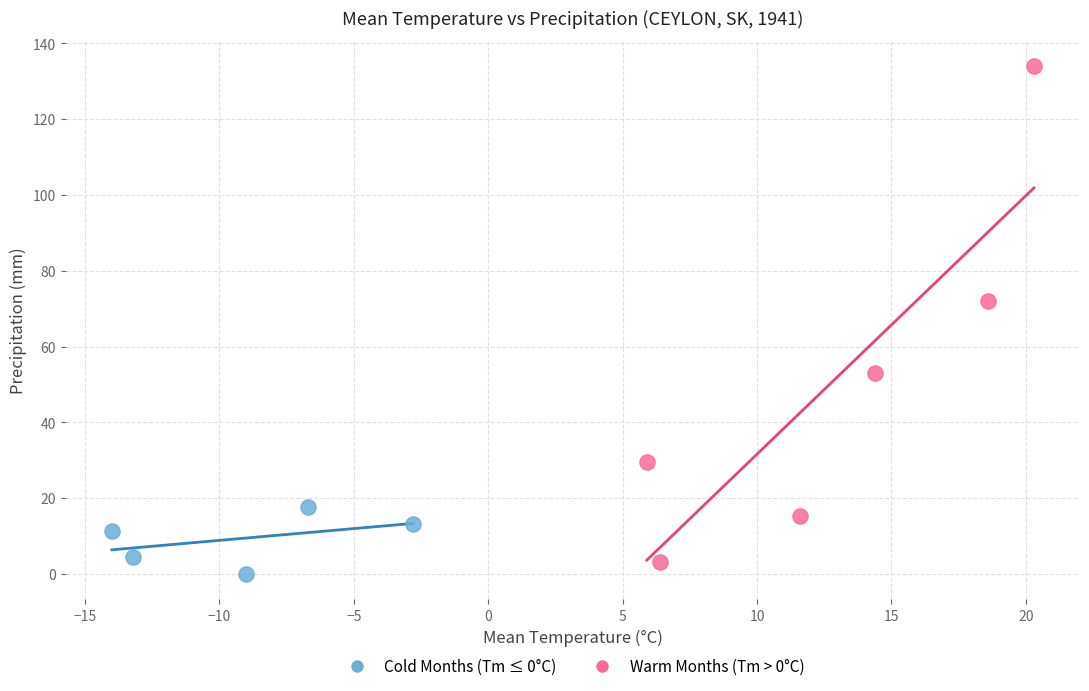

Which series has the widest spread of Y values?

Warm Months (Tm > 0°C)